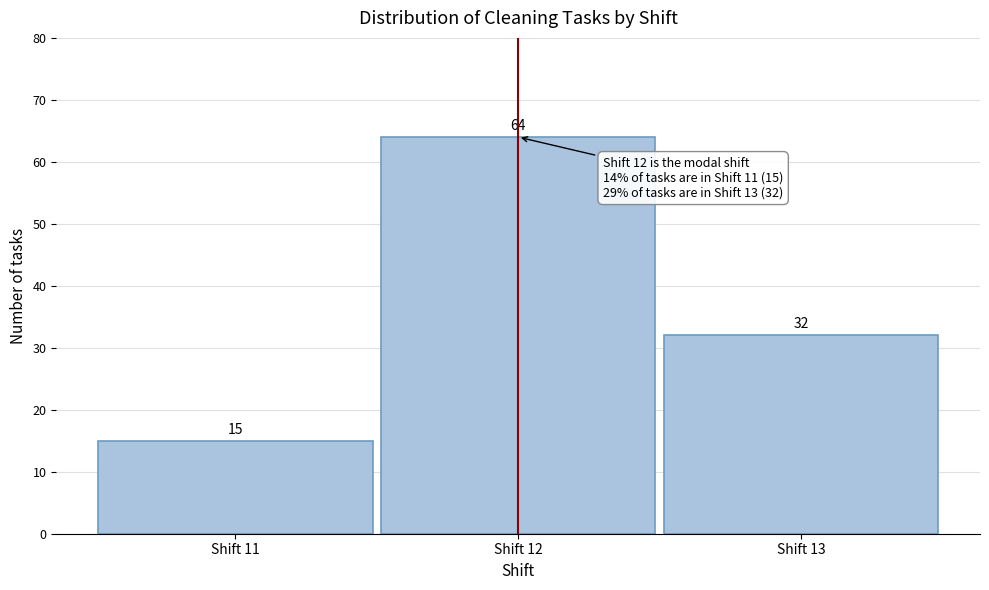

Reading left to right, list every bar in this chart as the range it spans on the x-axis followed by its height.

10.5 to 11.5: 15
11.5 to 12.5: 64
12.5 to 13.5: 32